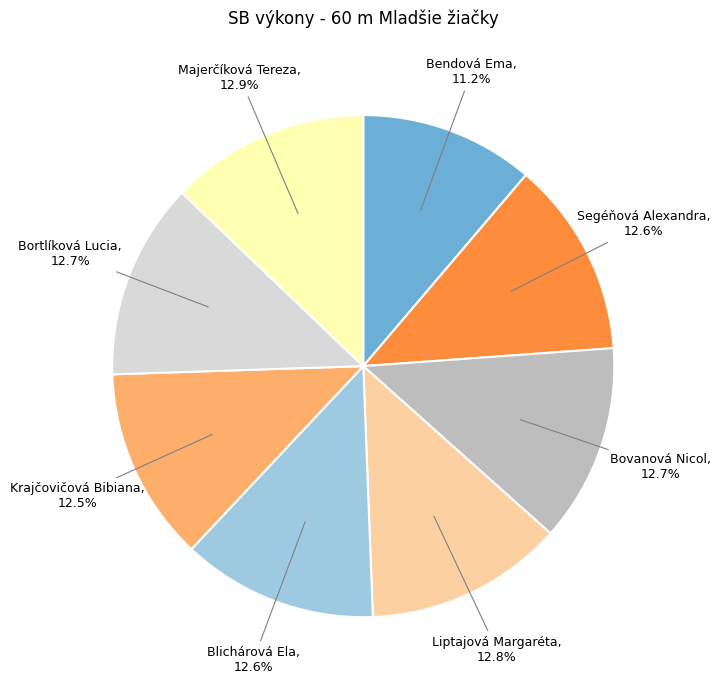

To the nearest percent, what is the difference between the largest and smallest slice percentages?

2%